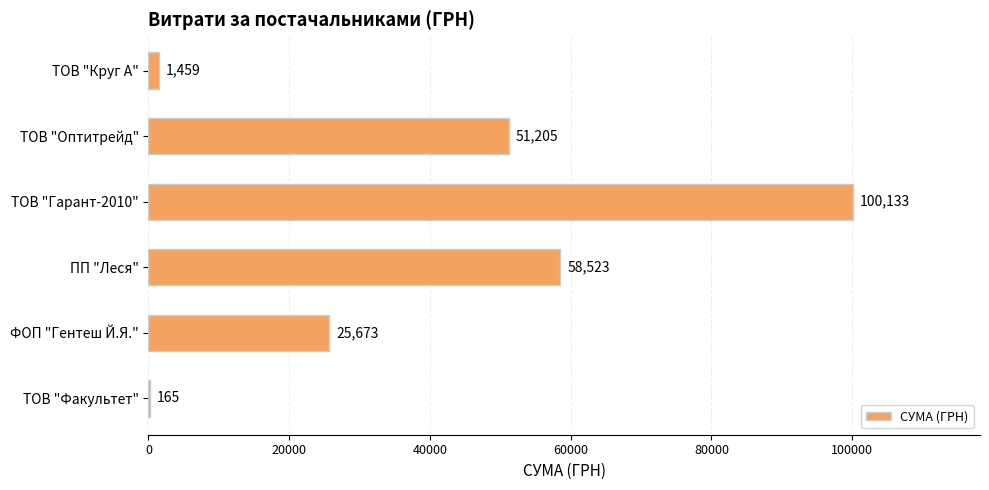

The value at ПП "Леся" is 30278.3. True or false?

False